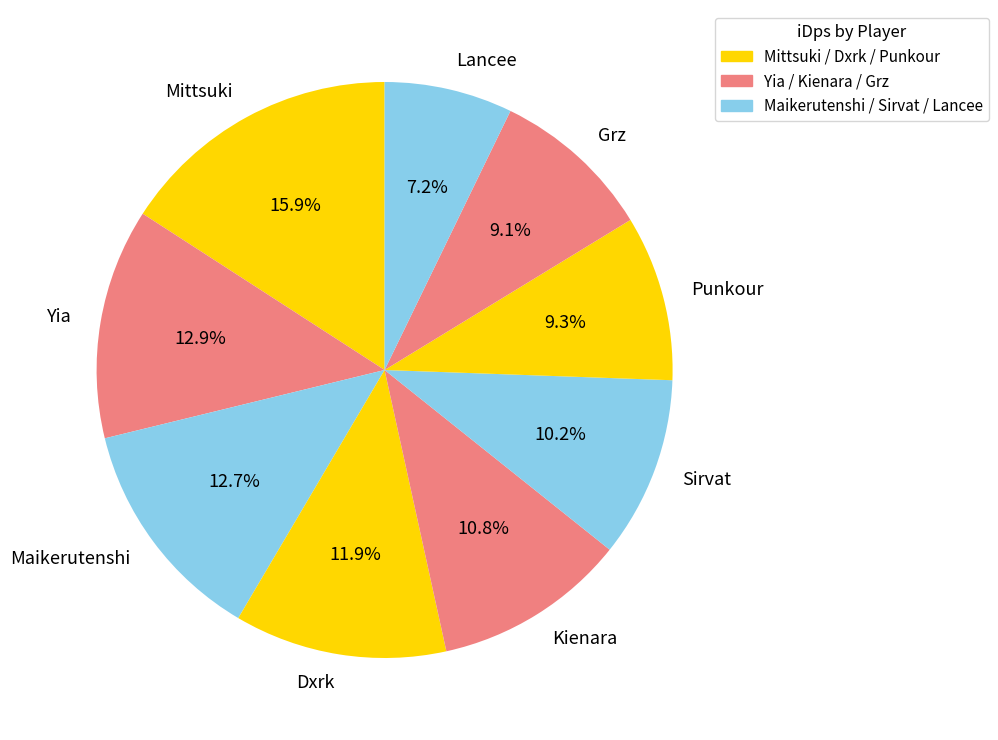

Which has a higher value, Grz or Maikerutenshi?

Maikerutenshi